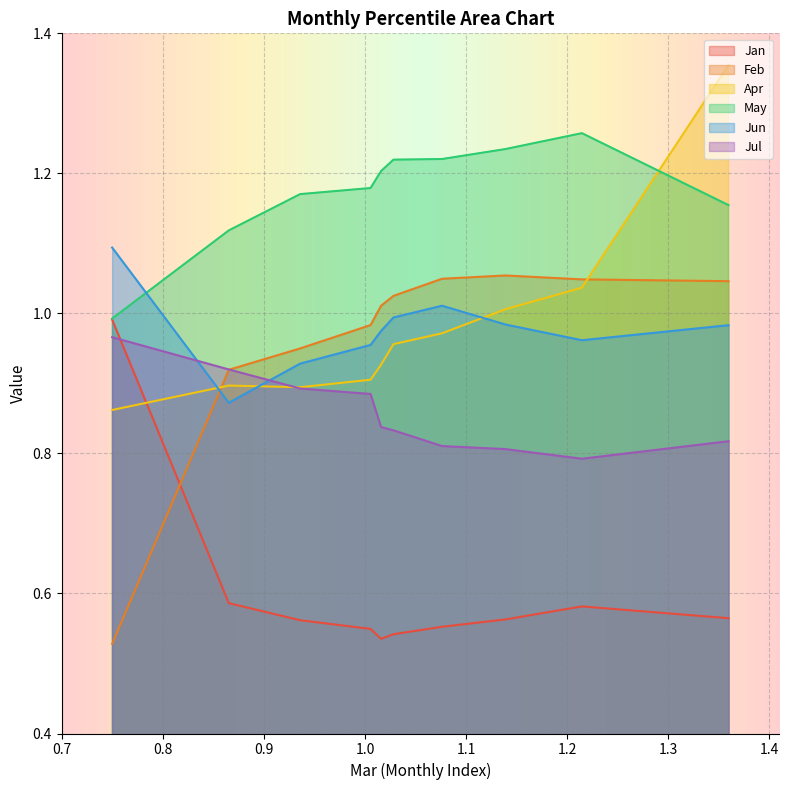

What is the value of the May point at the 5th from the left?

1.2